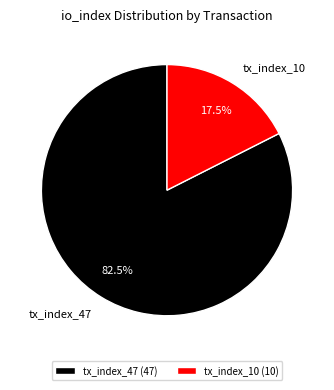

What is the ratio of the value at tx_index_10 to the value at tx_index_47?

0.2